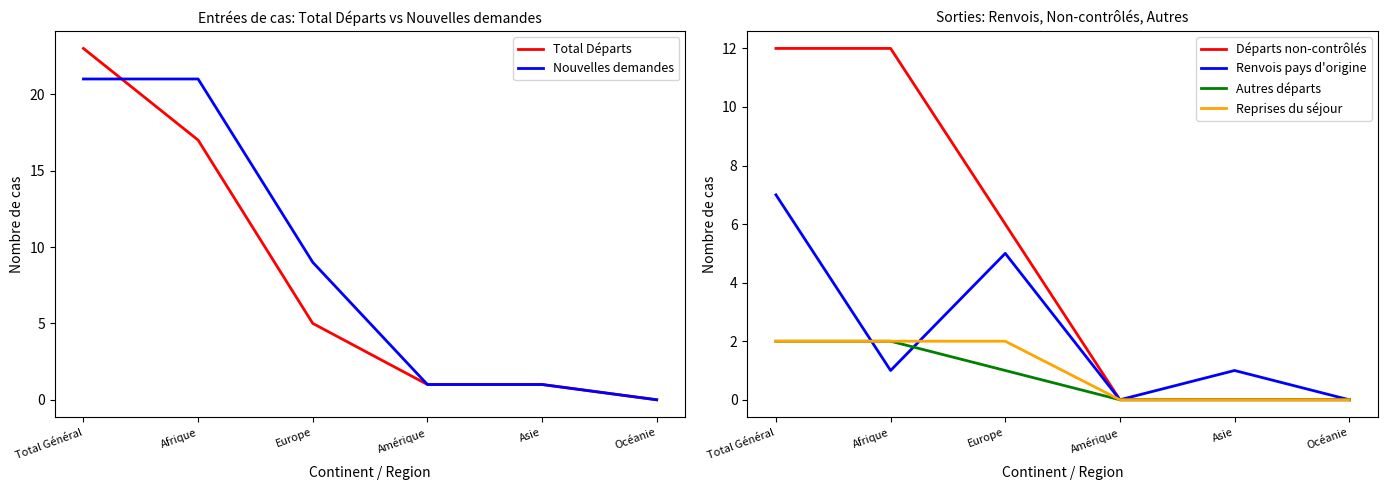

Reading left to right, list all the values displayed in this chart.

Total Départs: 23	17	5	1	1	0
Nouvelles demandes: 21	21	9	1	1	0
Départs non-contrôlés: 12	12	6	0	0	0
Renvois pays d'origine: 7	1	5	0	1	0
Autres départs: 2	2	1	0	0	0
Reprises du séjour: 2	2	2	0	0	0